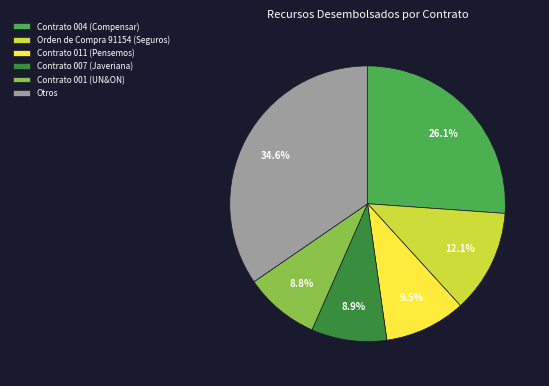

How many slices are in this pie chart?

6